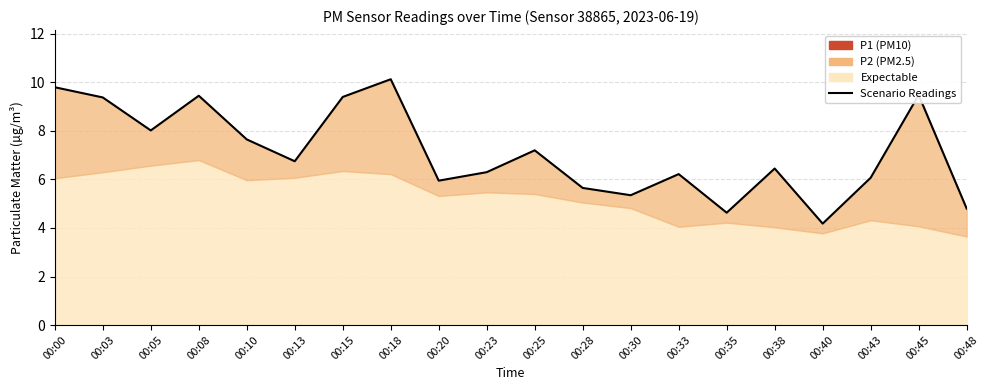

Reading left to right, list all the values displayed in this chart.

9.8	9.4	8.0	9.4	7.7	6.8	9.4	10.1	6.0	6.3	7.2	5.7	5.3	6.2	4.6	6.5	4.2	6.1	9.5	4.8